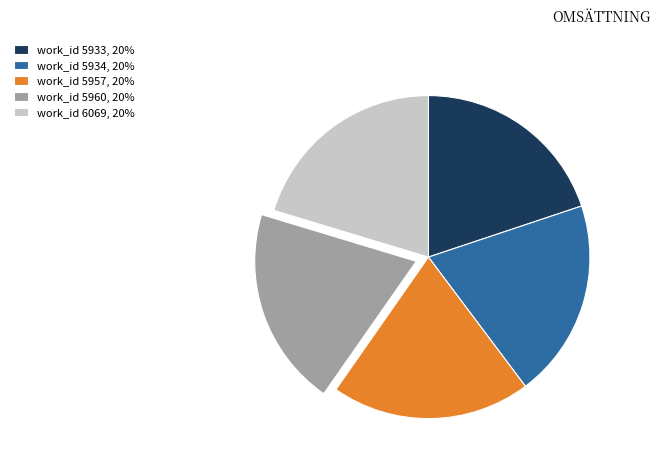

What is the ratio of the value at work_id 5960, 20% to the value at work_id 5957, 20%?

1.0